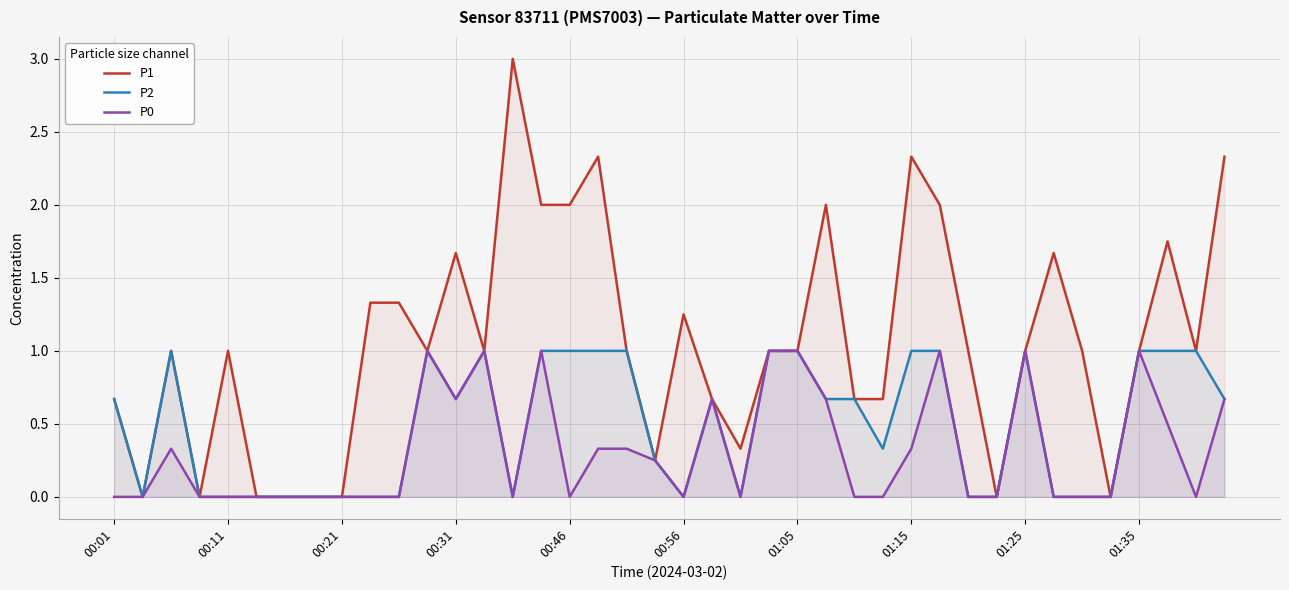

Which series has the largest range (max minus min)?

P1